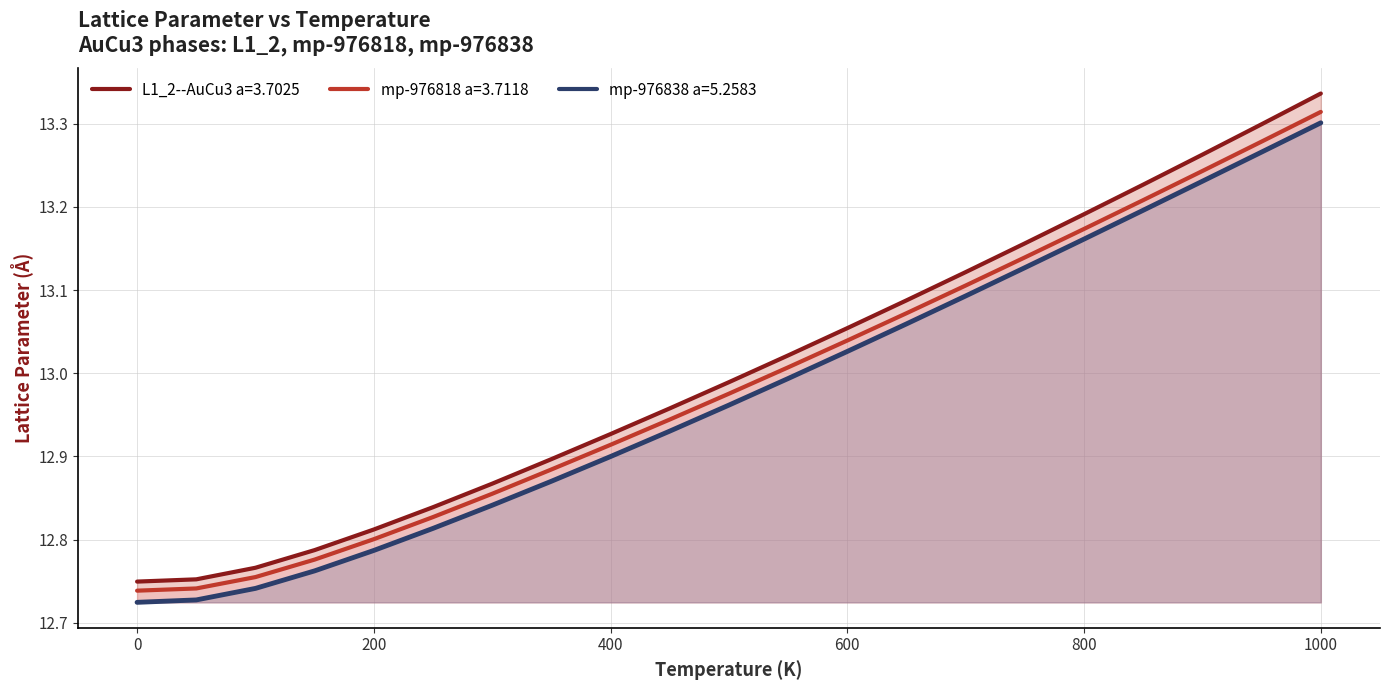

Reading left to right, list all the values displayed in this chart.

L1_2--AuCu3 a=3.7025: 12.7	12.8	12.8	12.8	12.8	12.8	12.9	12.9	12.9	13.0	13.0	13.0	13.1	13.1	13.1	13.2	13.2	13.2	13.3	13.3	13.3
mp-976818 a=3.7118: 12.7	12.7	12.8	12.8	12.8	12.8	12.9	12.9	12.9	12.9	13.0	13.0	13.0	13.1	13.1	13.1	13.2	13.2	13.2	13.3	13.3
mp-976838 a=5.2583: 12.7	12.7	12.7	12.8	12.8	12.8	12.8	12.9	12.9	12.9	13.0	13.0	13.0	13.1	13.1	13.1	13.2	13.2	13.2	13.3	13.3